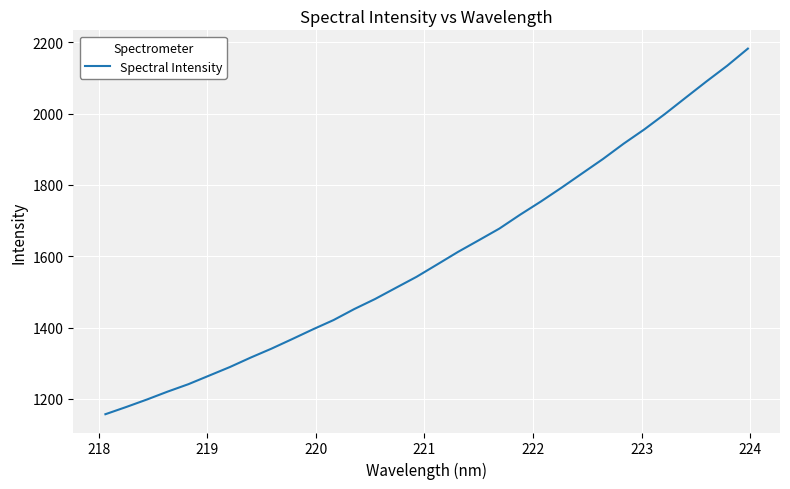

What is the difference between the maximum and minimum values?

1025.5